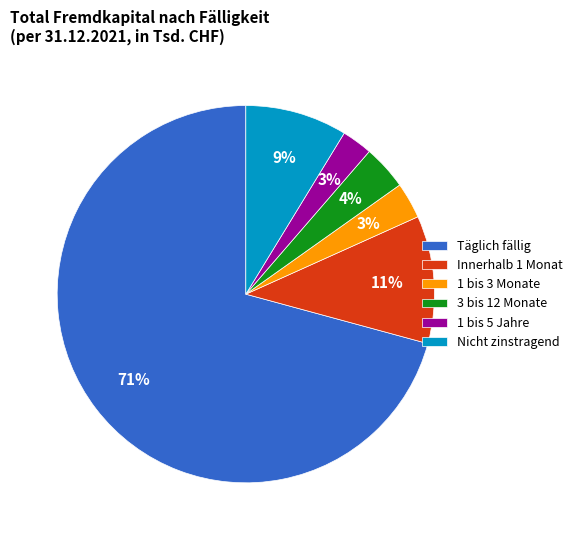

What is the majority slice?

Täglich fällig